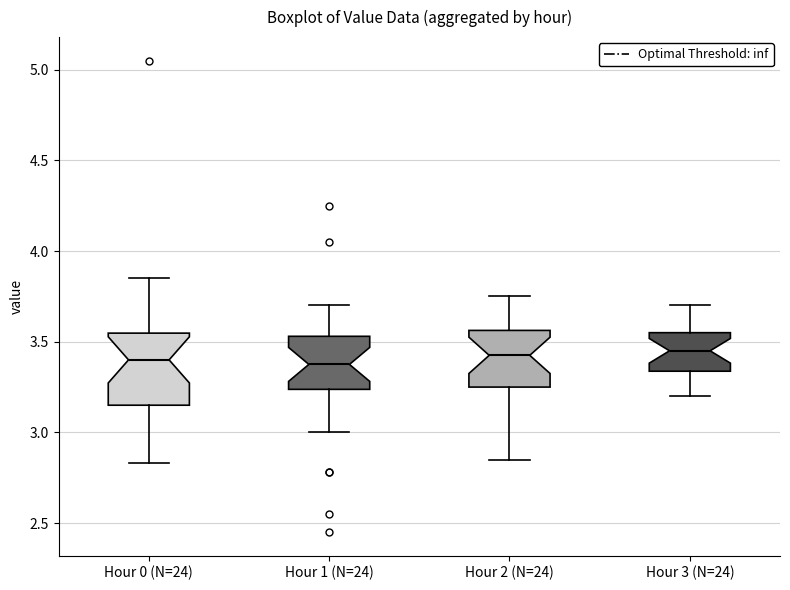

Where does the lower whisker of the box for Hour 3 (N=24) end on the y-axis? The values are not printed on the chart, so give them approximately, as read against the axis.

3.20